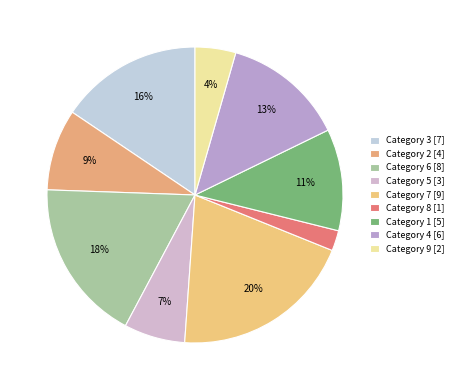

Does any single category account for the majority?

No